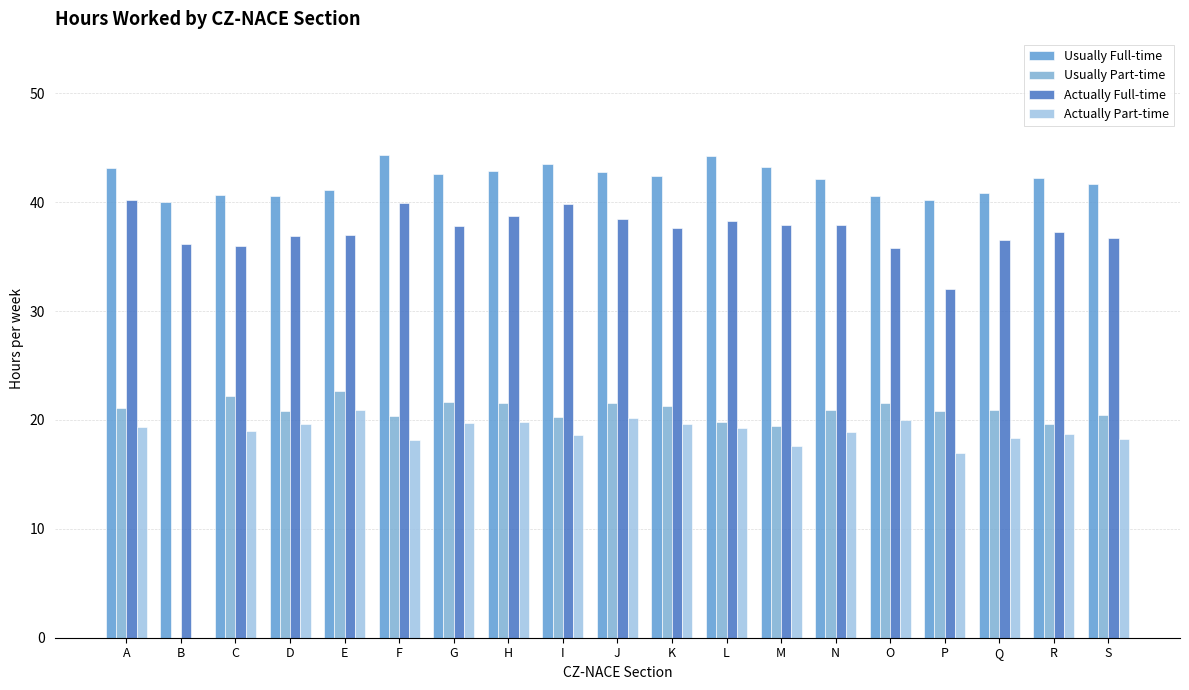

How many bars are there in each group?

4